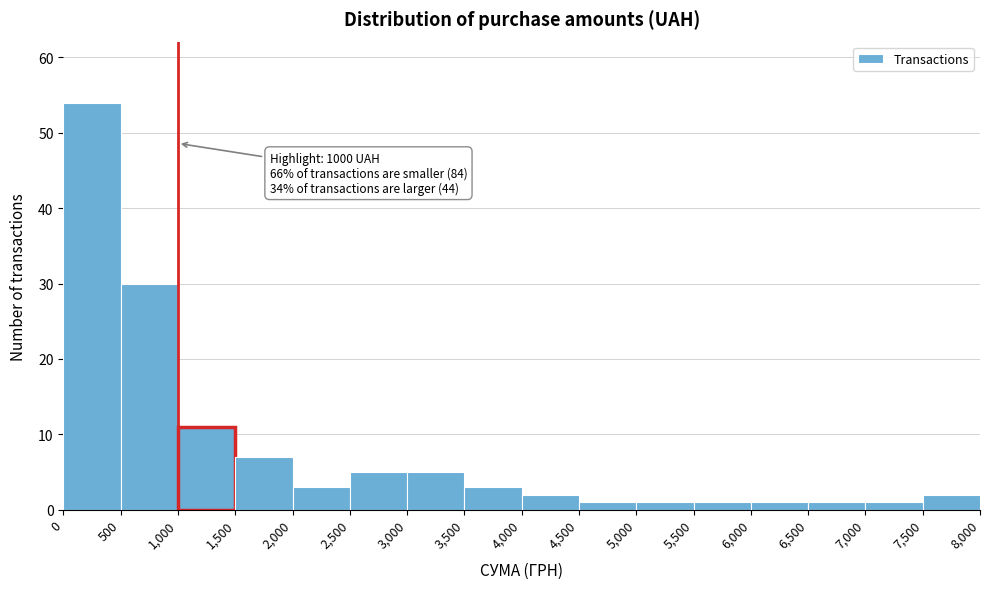

Over which range of the x-axis is the bar tallest?

0 to 500